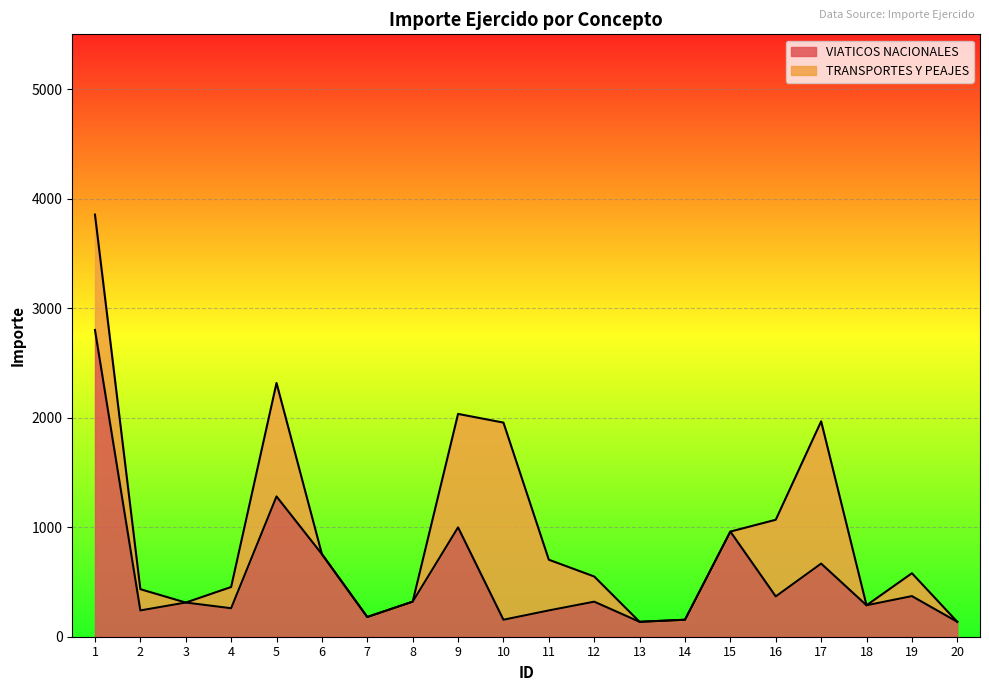

Reading left to right, what are all the values shown in this chart?

1=2801.0	2=240.0	3=312.0	4=260.0	5=1280.8	6=754.3	7=180.0	8=320.0	9=998.3	10=155.0	11=240.0	12=320.0	13=136.0	14=155.0	15=960.0	16=368.0	17=667.7	18=287.0	19=370.8	20=136.0